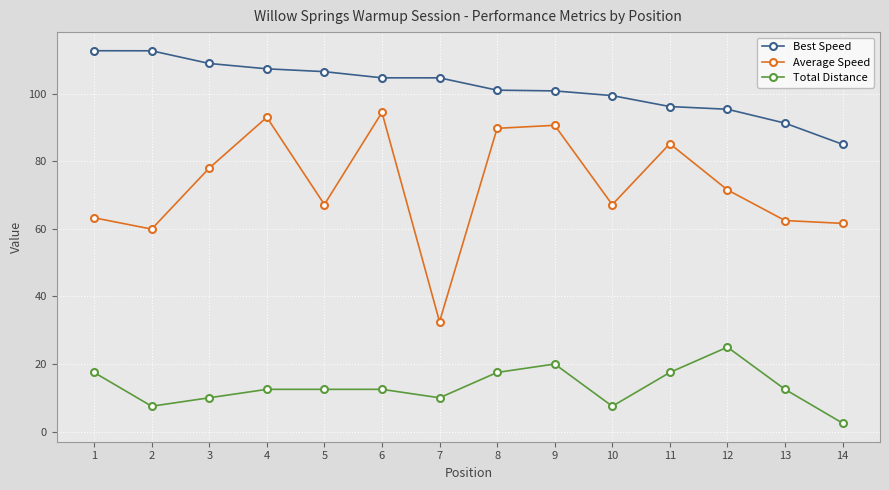

Is the value of Best Speed at 1 greater than the value of Average Speed at 4?

Yes